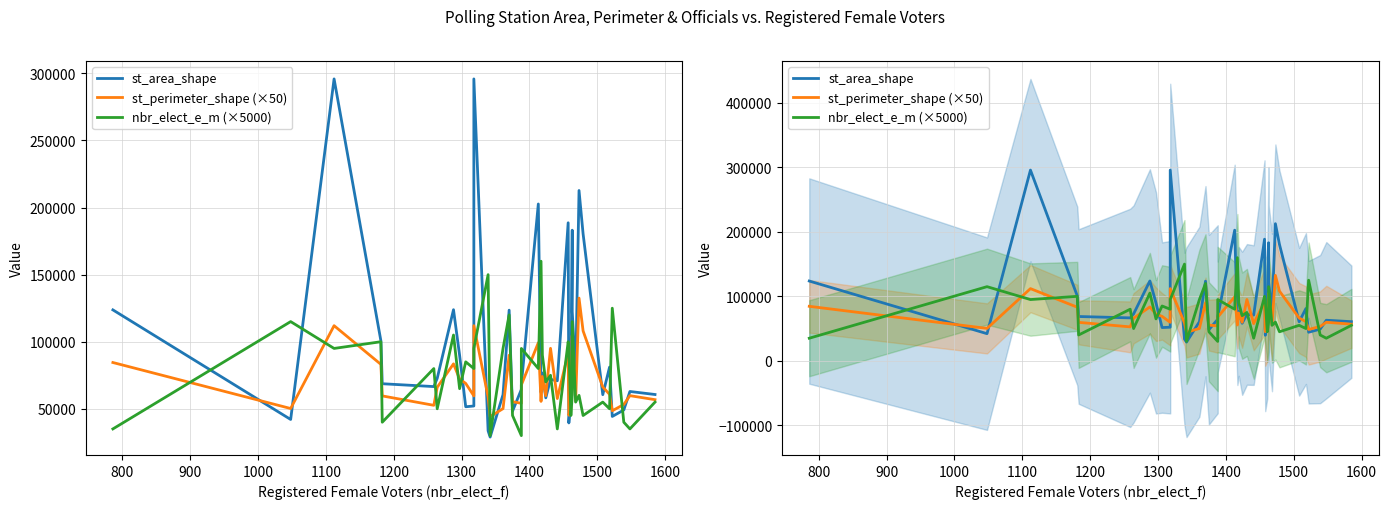

What are all the series names shown in the legend?

st_area_shape, st_perimeter_shape (×50), nbr_elect_e_m (×5000)